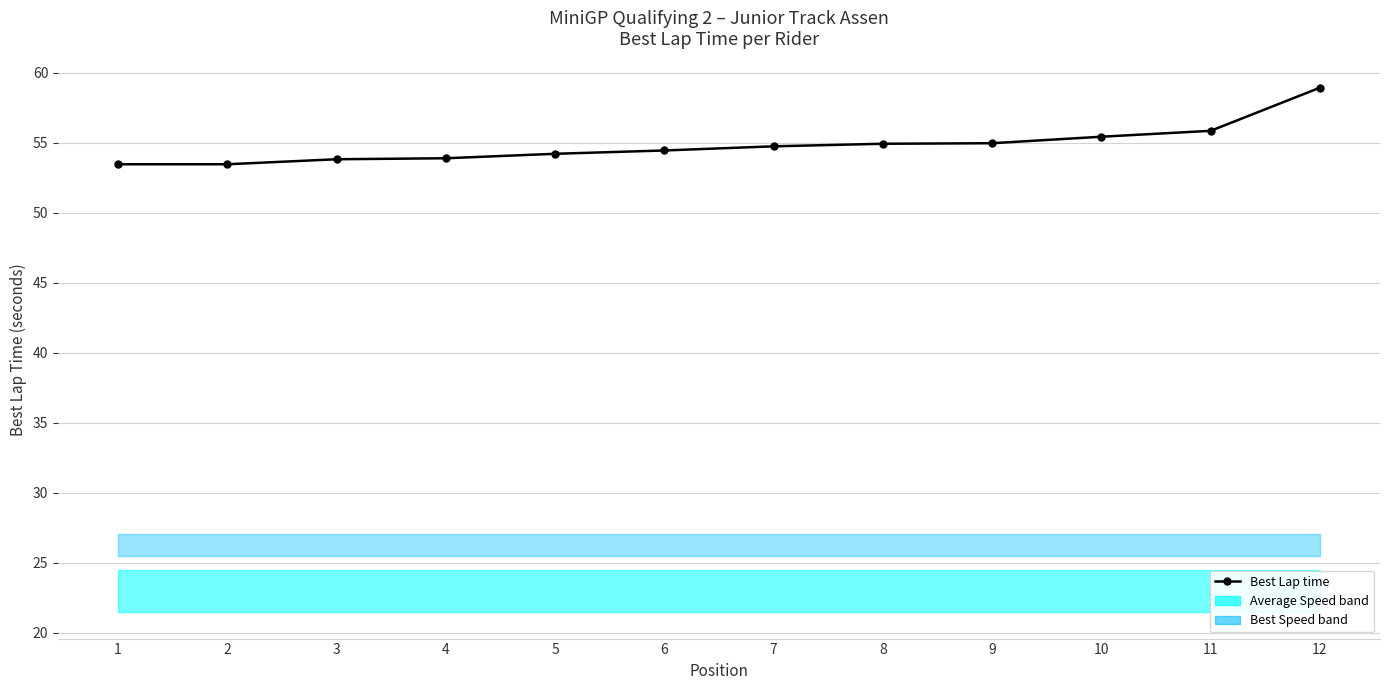

List the labels in order of Average Speed value, largest first.

6, 12, 5, 9, 2, 1, 11, 4, 7, 10, 8, 3